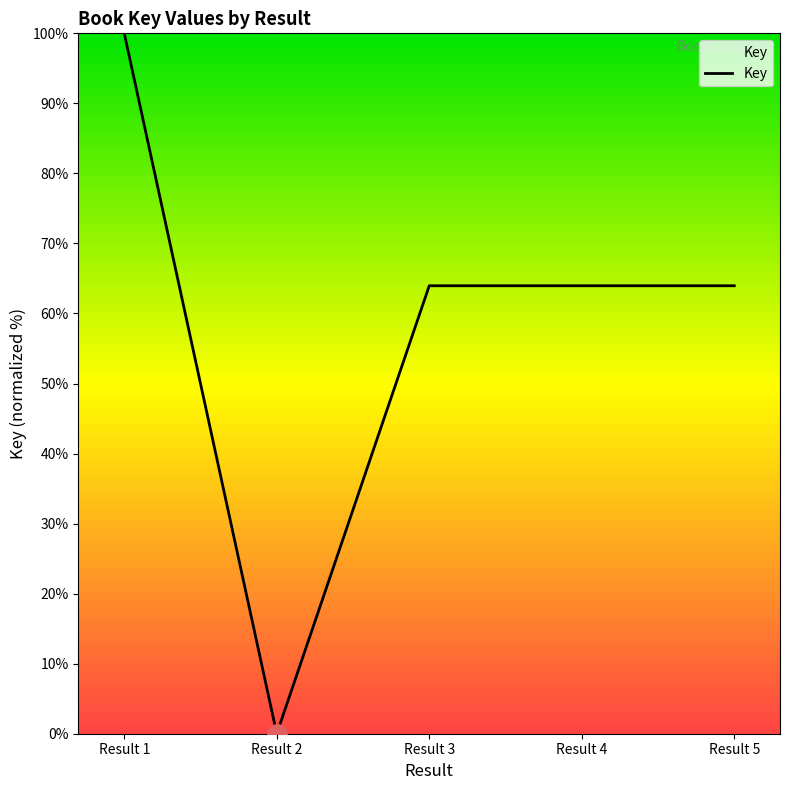

The chart shows a value of 97.4 at Result 3. True or false?

False